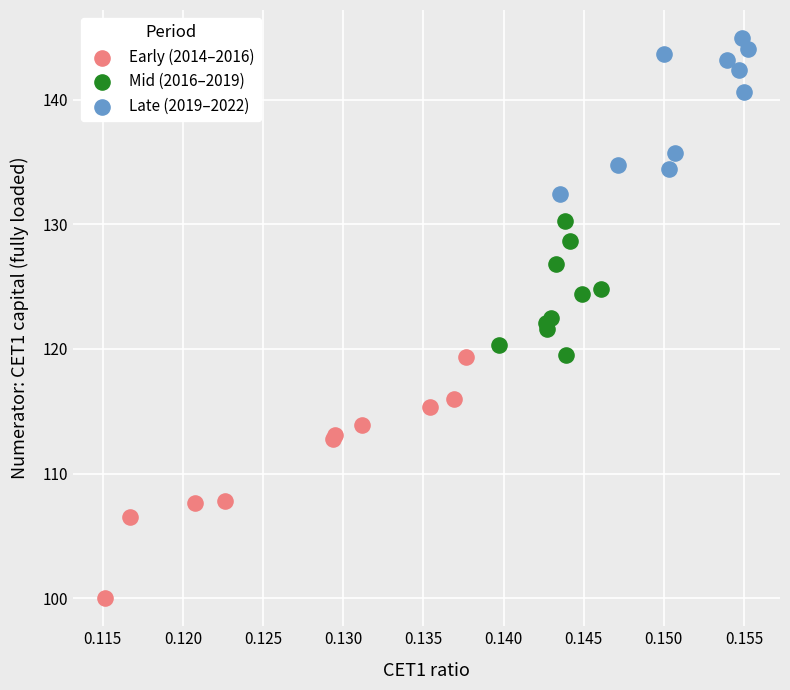

Which series reaches the minimum Y coordinate?

Early (2014–2016)